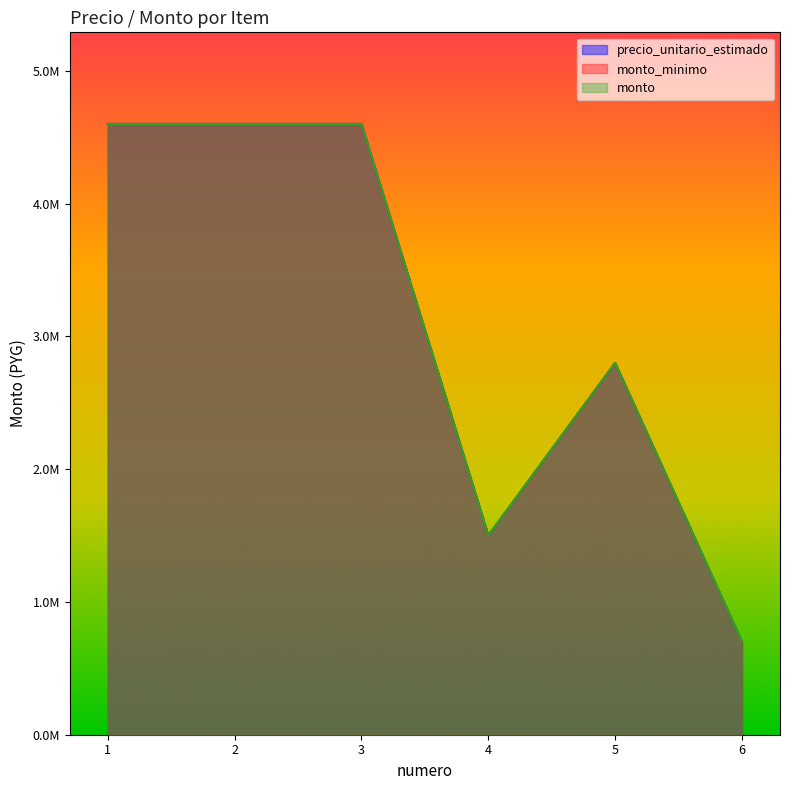

Does the chart have visible grid lines?

No